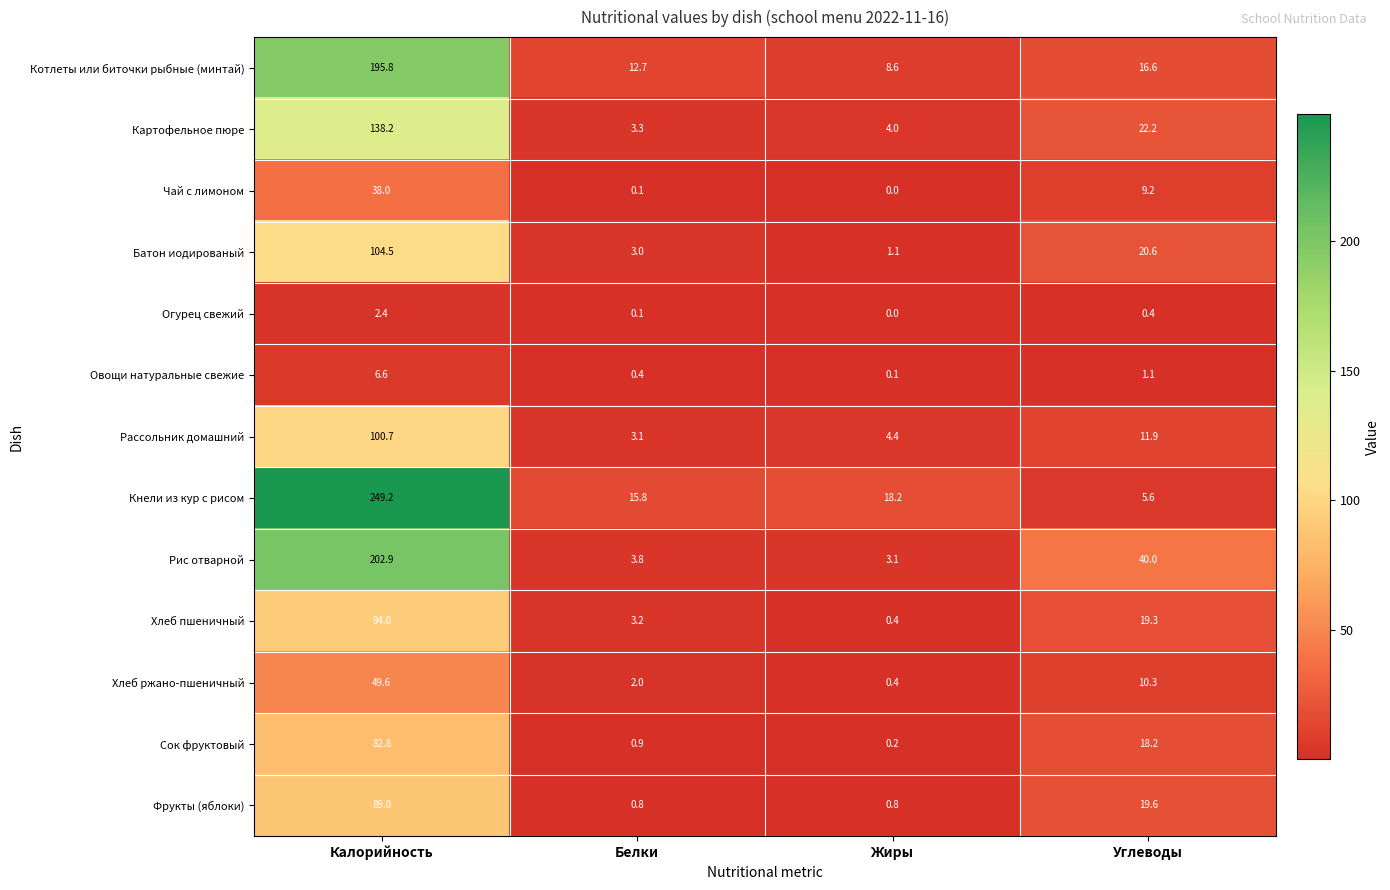

Is it true that Рис отварной equals 3.8 at Белки?

True